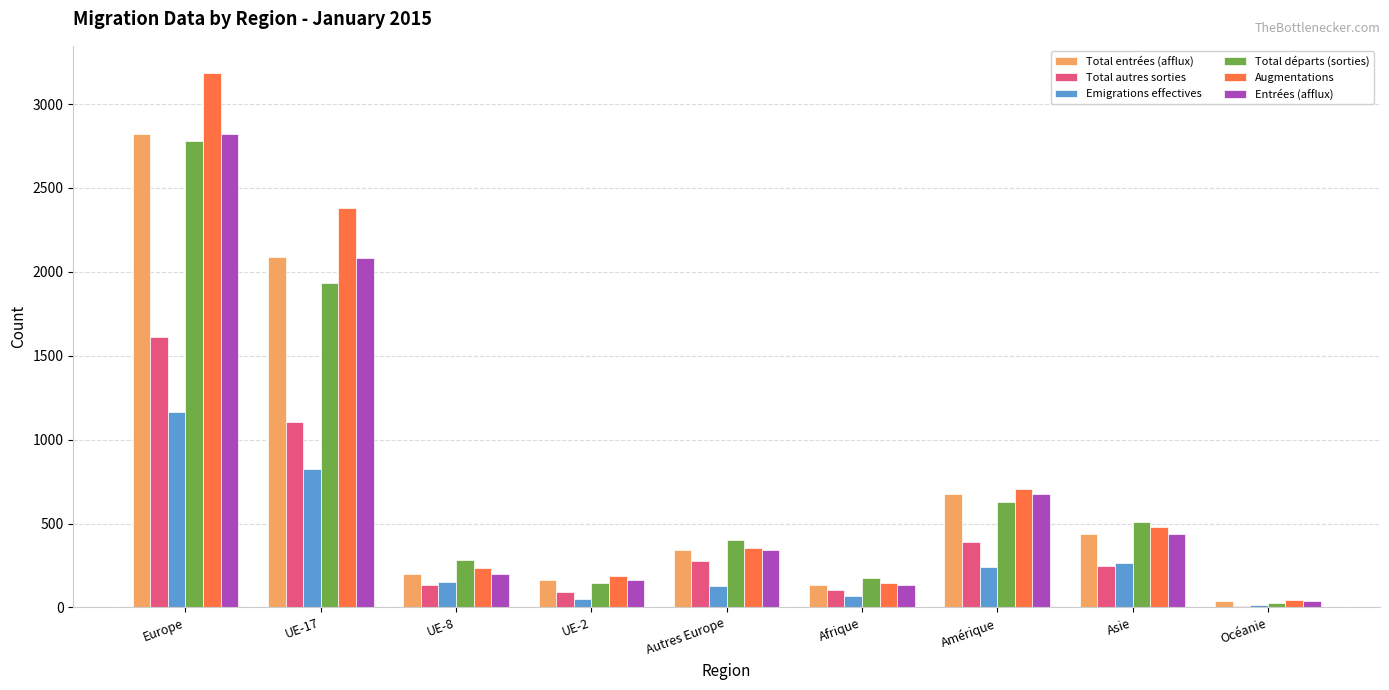

At which category does the chart reach its peak across all series?

Europe